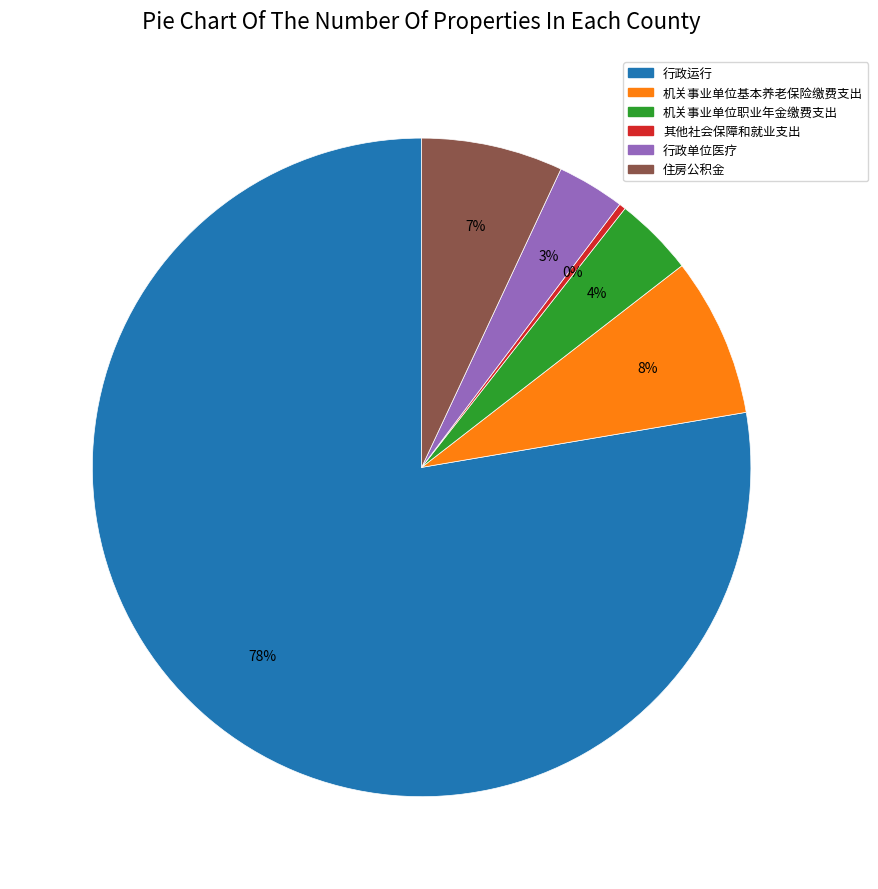

To the nearest percent, what is the difference between the 机关事业单位基本养老保险缴费支出 and 机关事业单位职业年金缴费支出 slice percentages?

4%